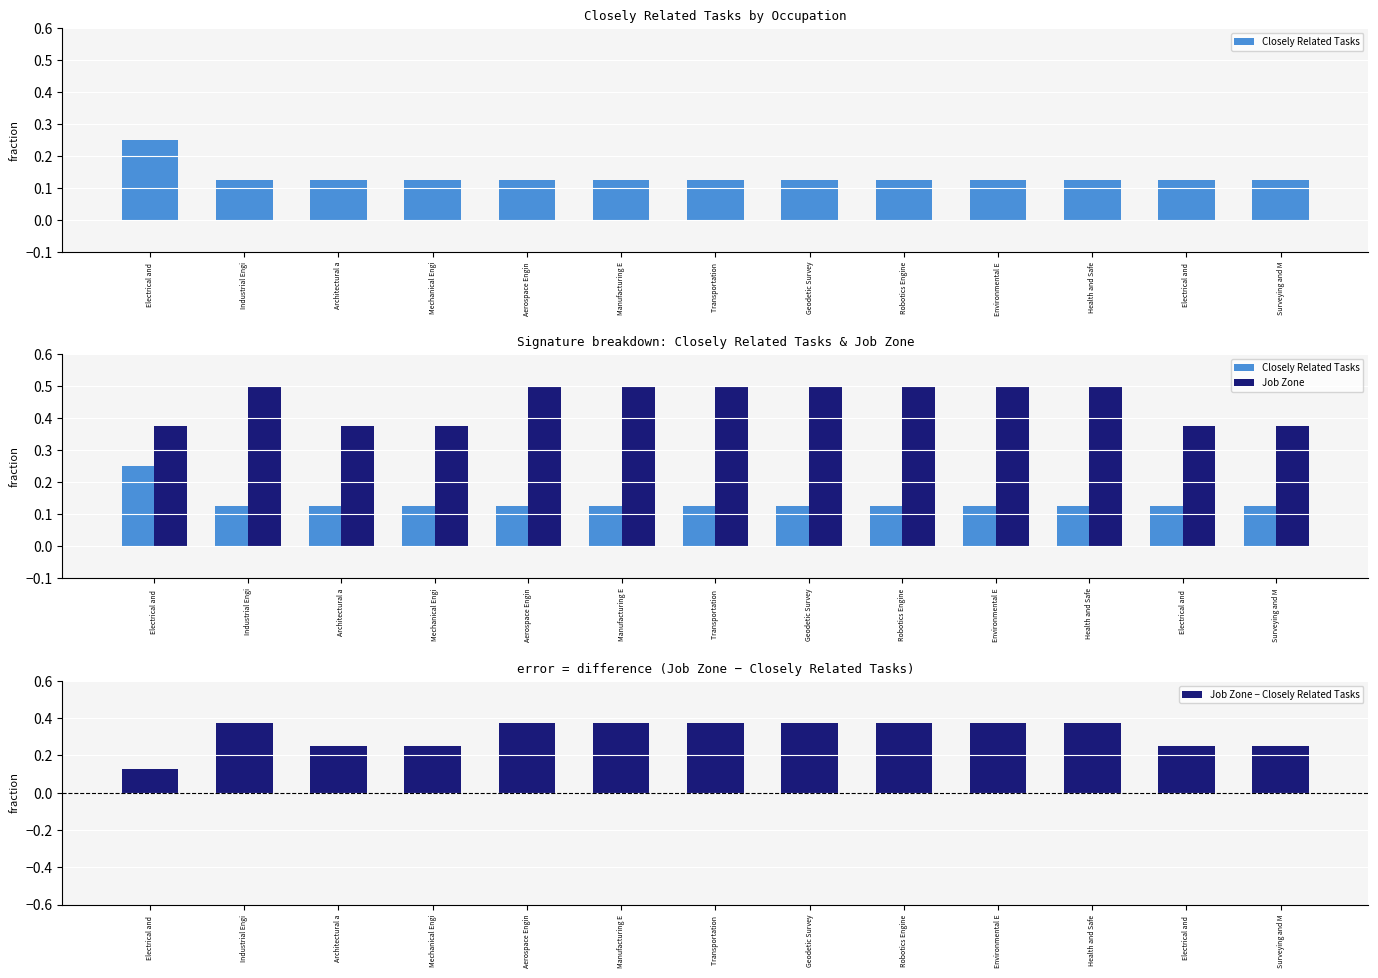

Rank the series at Electrical and  from highest to lowest value.

Job Zone, Closely Related Tasks, Job Zone − Closely Related Tasks